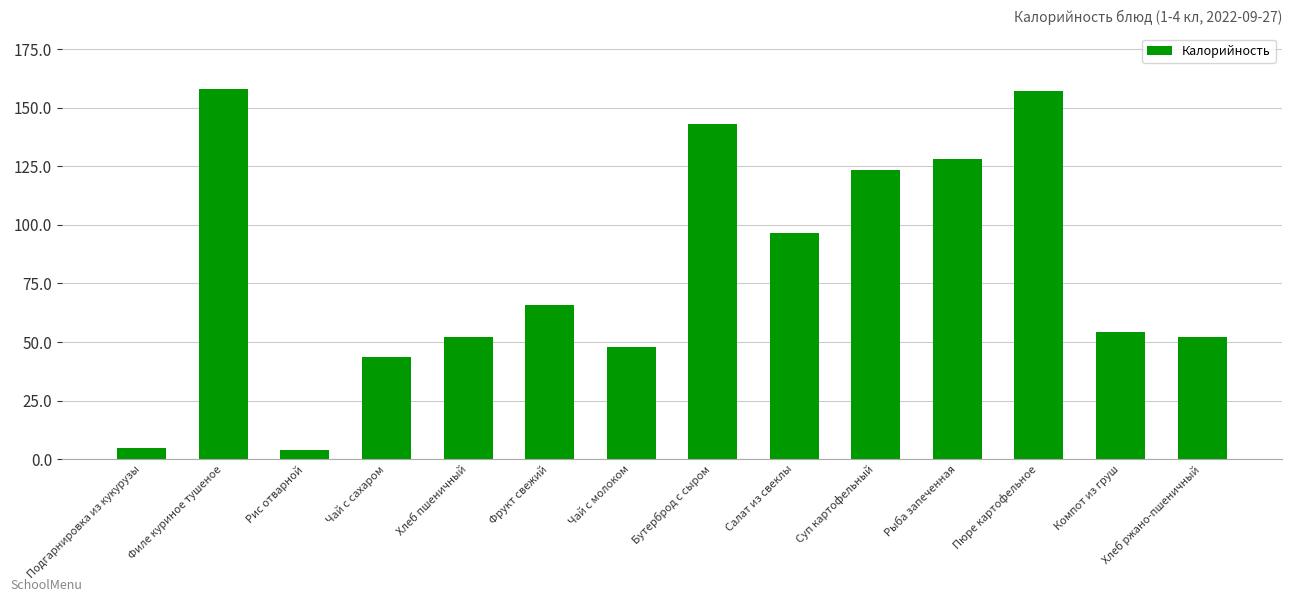

What is the difference between the maximum and minimum values?

154.2